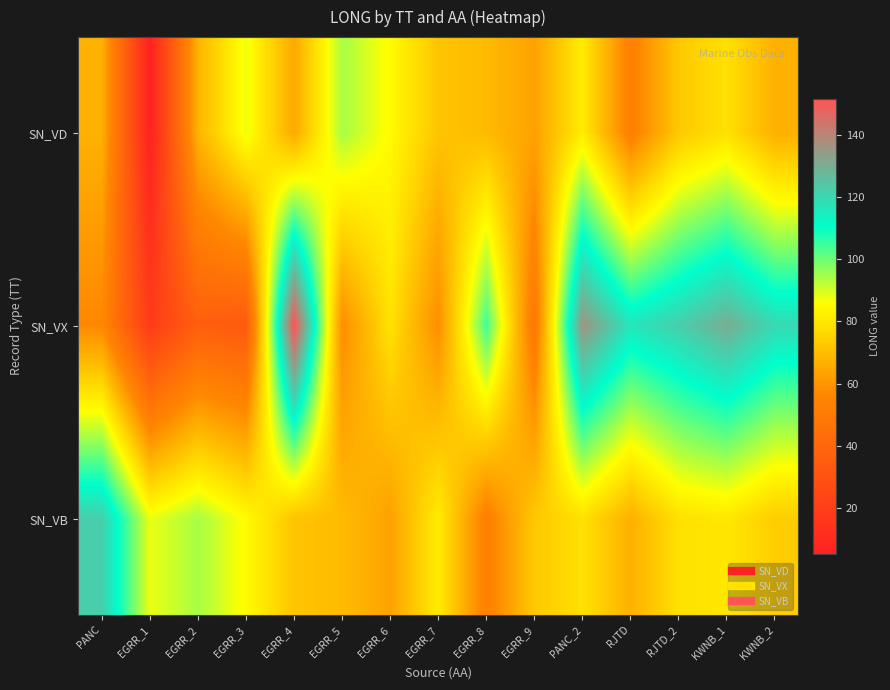

What is the total value across all series at EGRR_3?

206.5